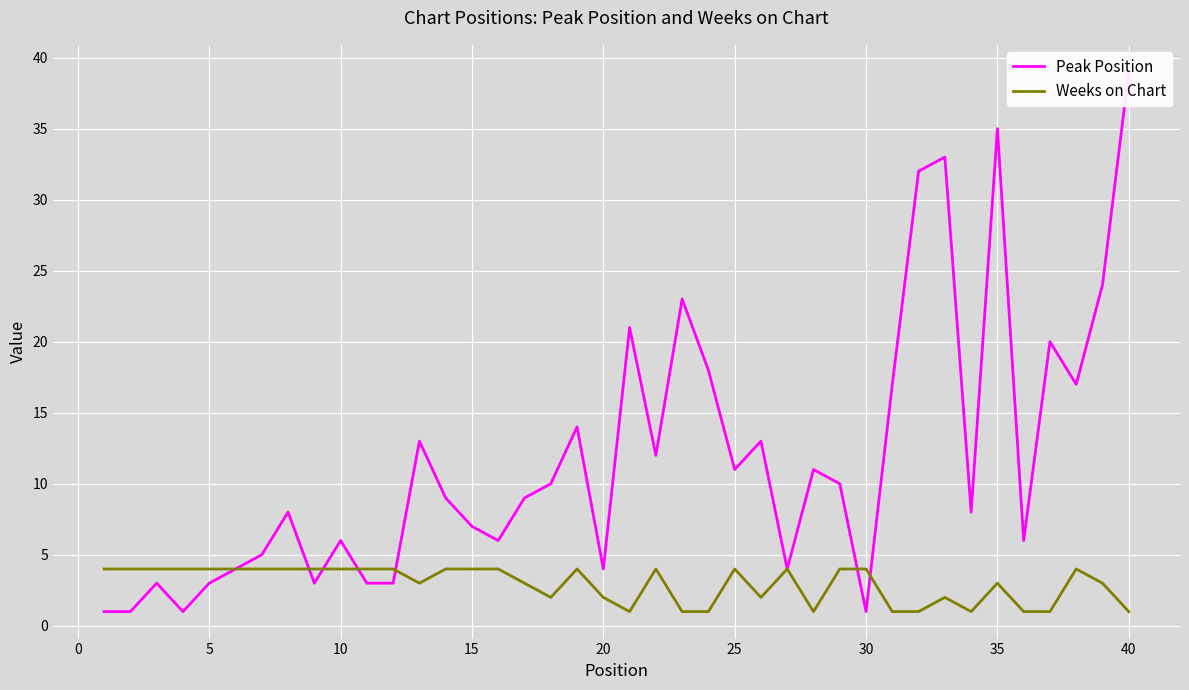

Rank the series by their maximum value, from lowest to highest.

Weeks on Chart, Peak Position